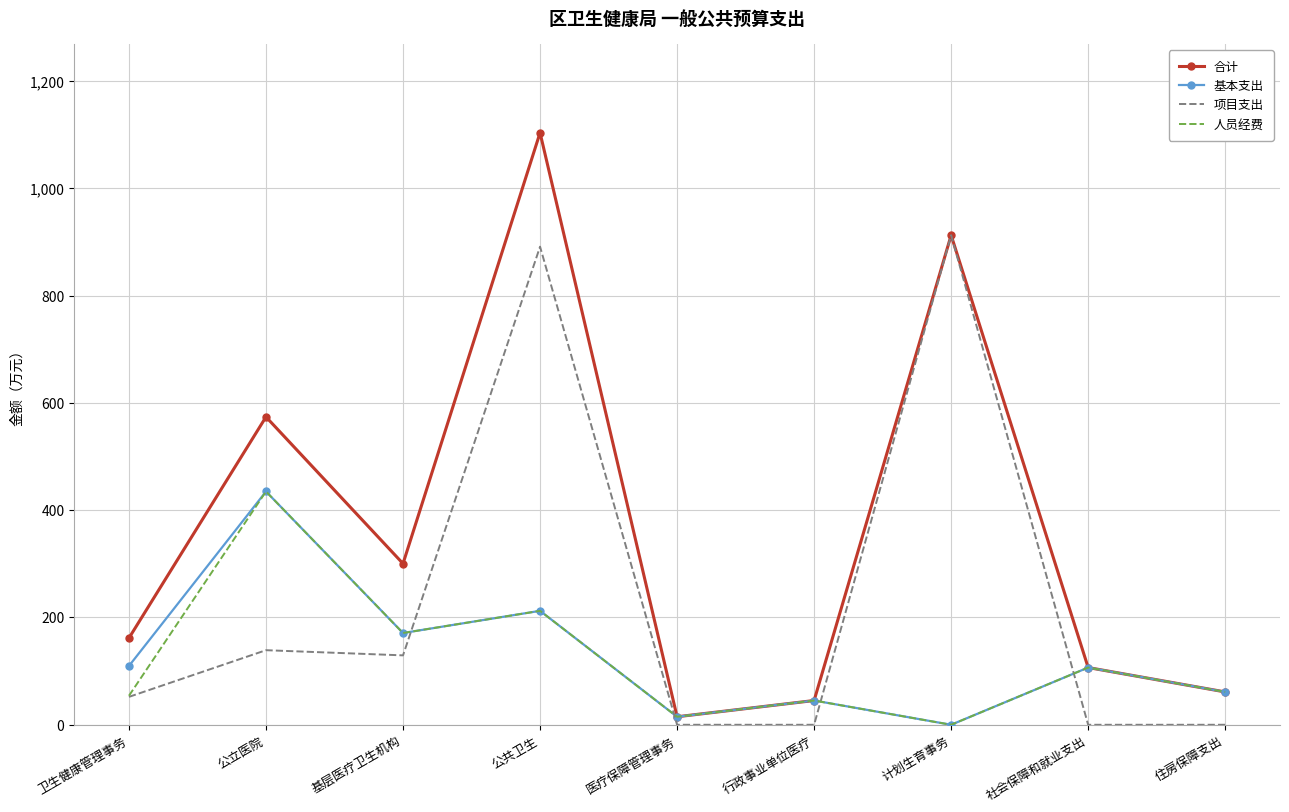

Which category has the lowest value in the 合计 series?

医疗保障管理事务